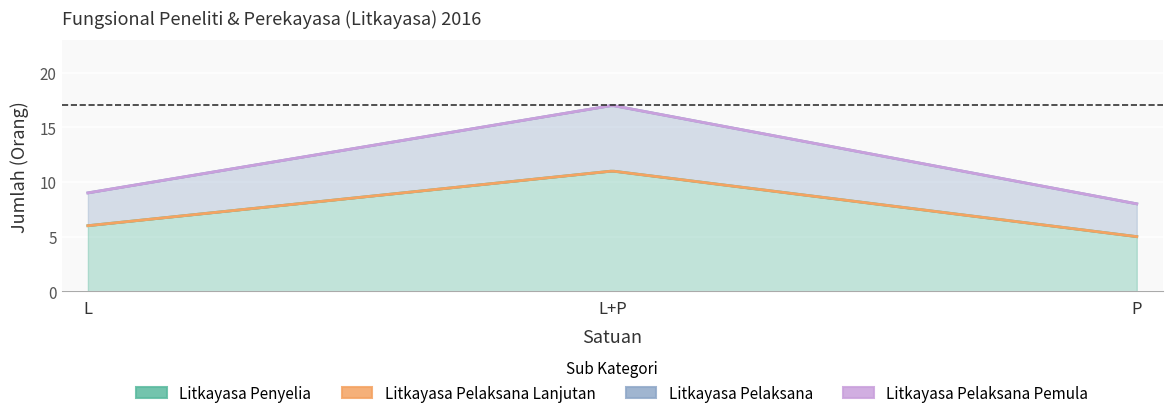

The value of Litkayasa Pelaksana Pemula at L is 0. True or false?

True